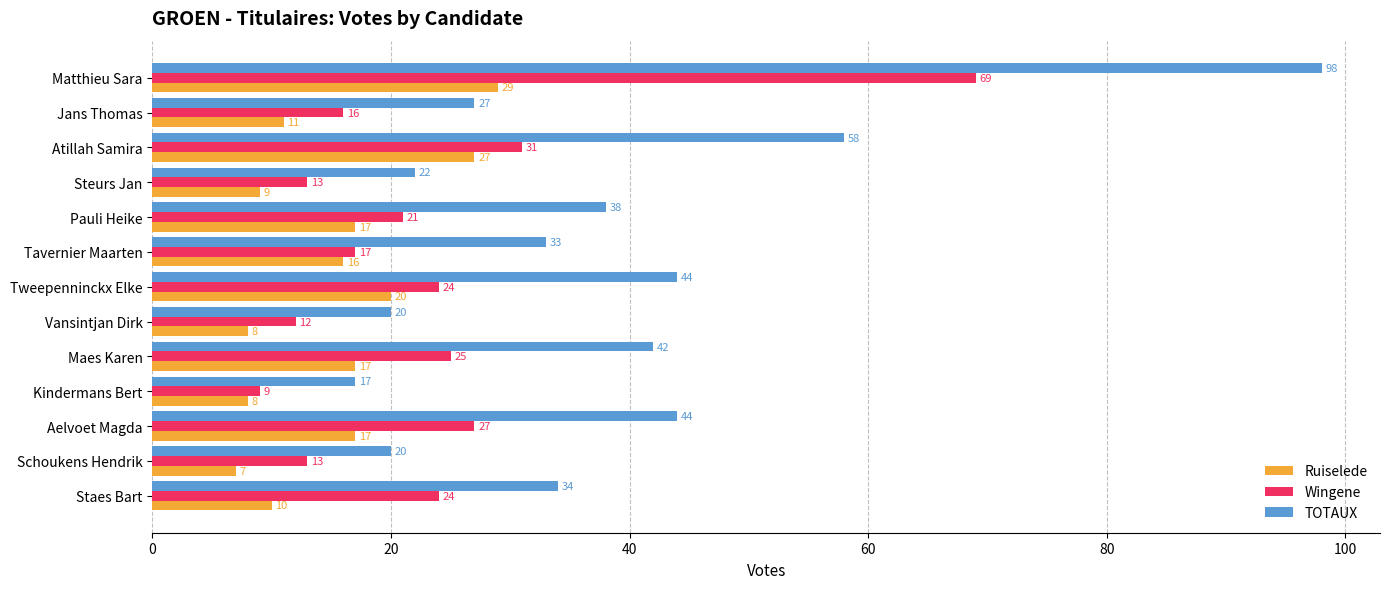

Is it true that TOTAUX equals 31 at Steurs Jan?

False